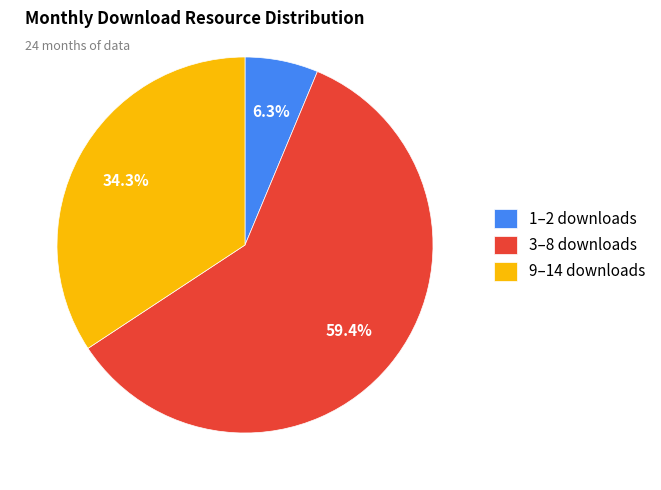

Rank the categories by value from highest to lowest.

3–8 downloads, 9–14 downloads, 1–2 downloads